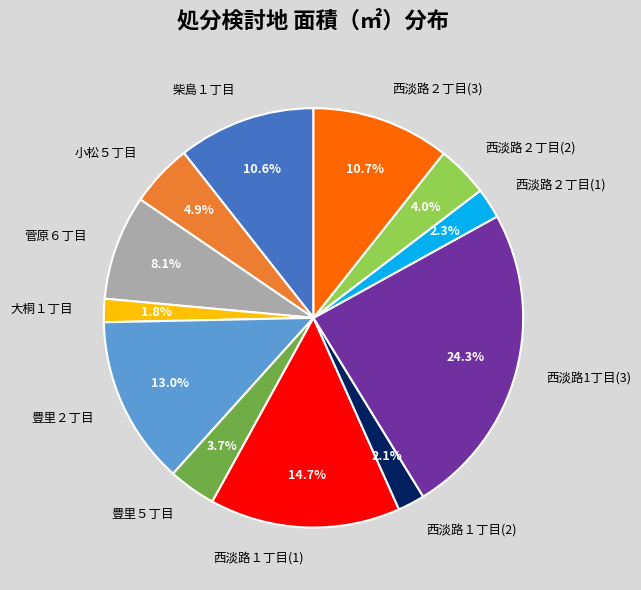

Approximately how many times larger is the value at 柴島１丁目 compared to 西淡路1丁目(3)?

0.4